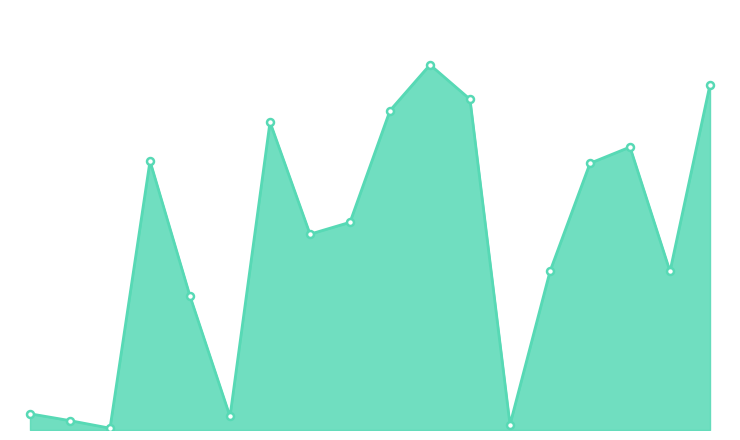

Reading left to right, list all the values displayed in this chart.

SWG0001003=180.0	SWG0001015=104.0	SWG0001072=20.0	SWG0001079=2985.0	SWG0001082=1485.0	SWG0001125=150.0	SWG0001136=3417.0	SWG0001146=2173.4	SWG0001150=2305.0	SWG0001161=3545.0	SWG0001226=4053.0	SWG0001252=3670.0	SWG0001284=60.0	SWG0001333=1760.0	SWG0001334=2960.0	SWG0001335=3140.0	SWG0001336=1760.0	SWG0001340=3833.4